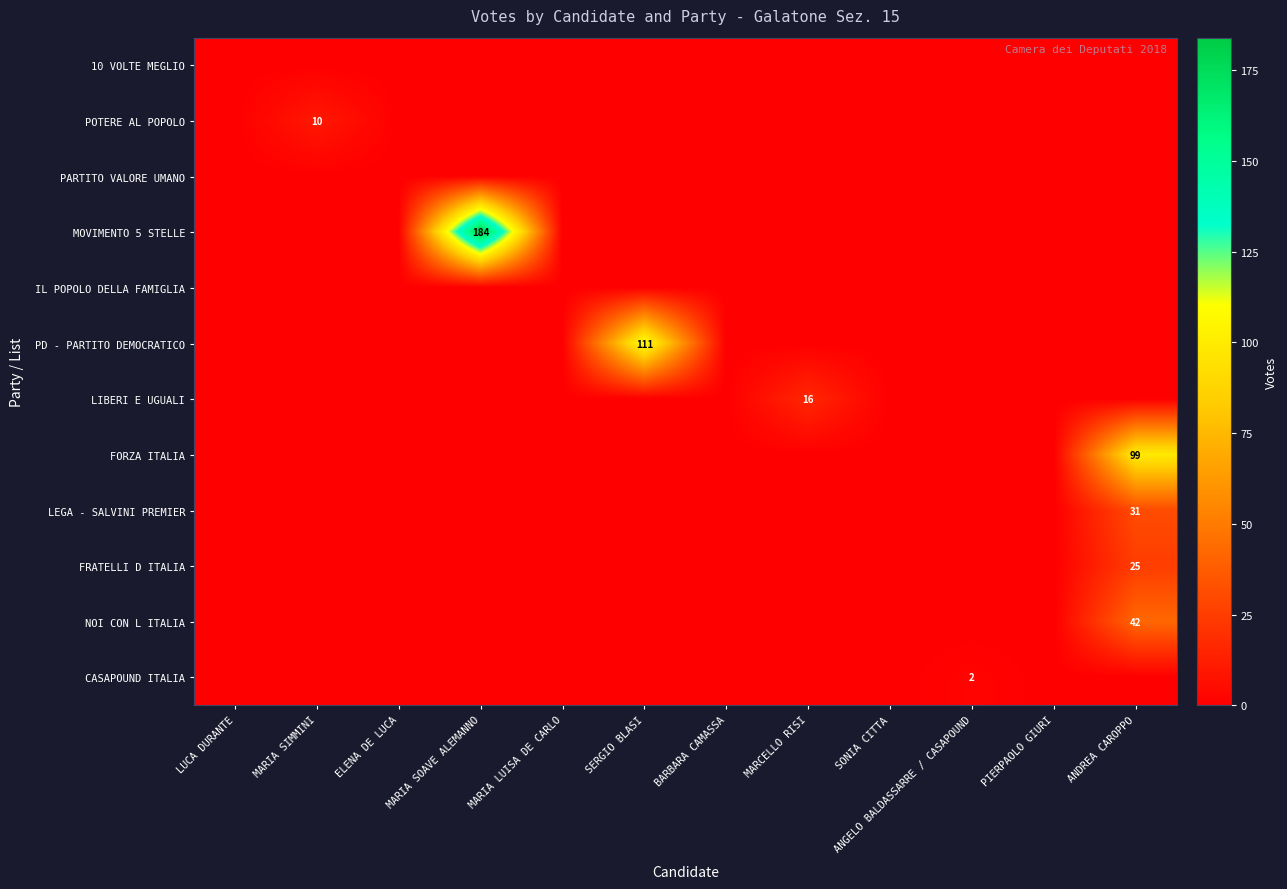

At which category does the chart reach its minimum across all series?

LUCA DURANTE